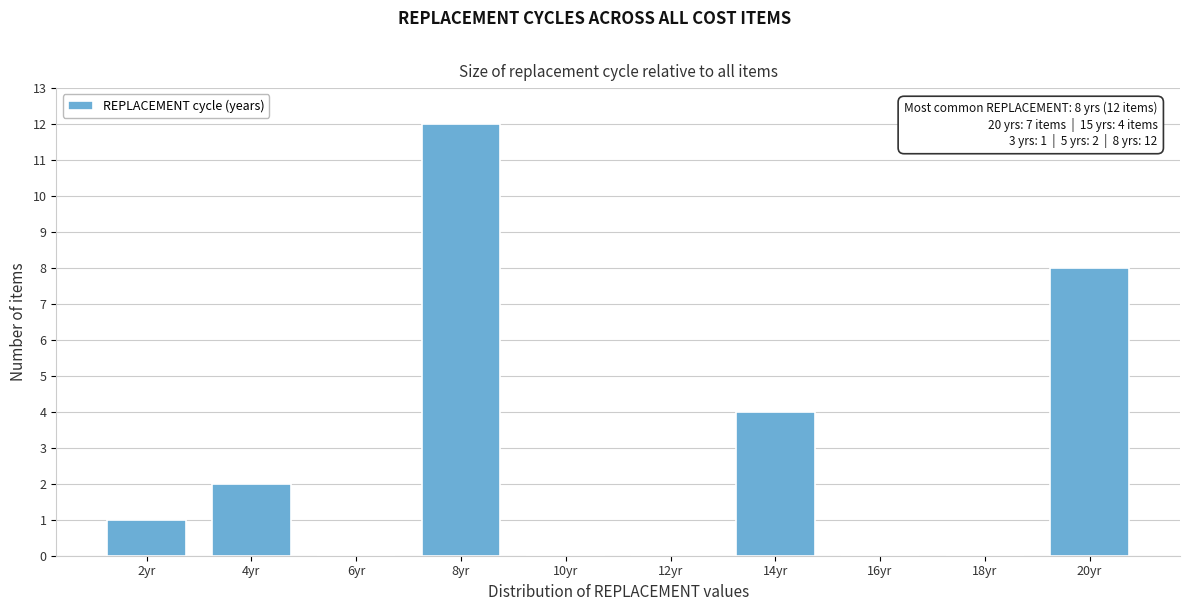

Reading left to right, extract all data points from this chart.

2yr=1	4yr=2	6yr=0	8yr=12	10yr=0	12yr=0	14yr=4	16yr=0	18yr=0	20yr=8